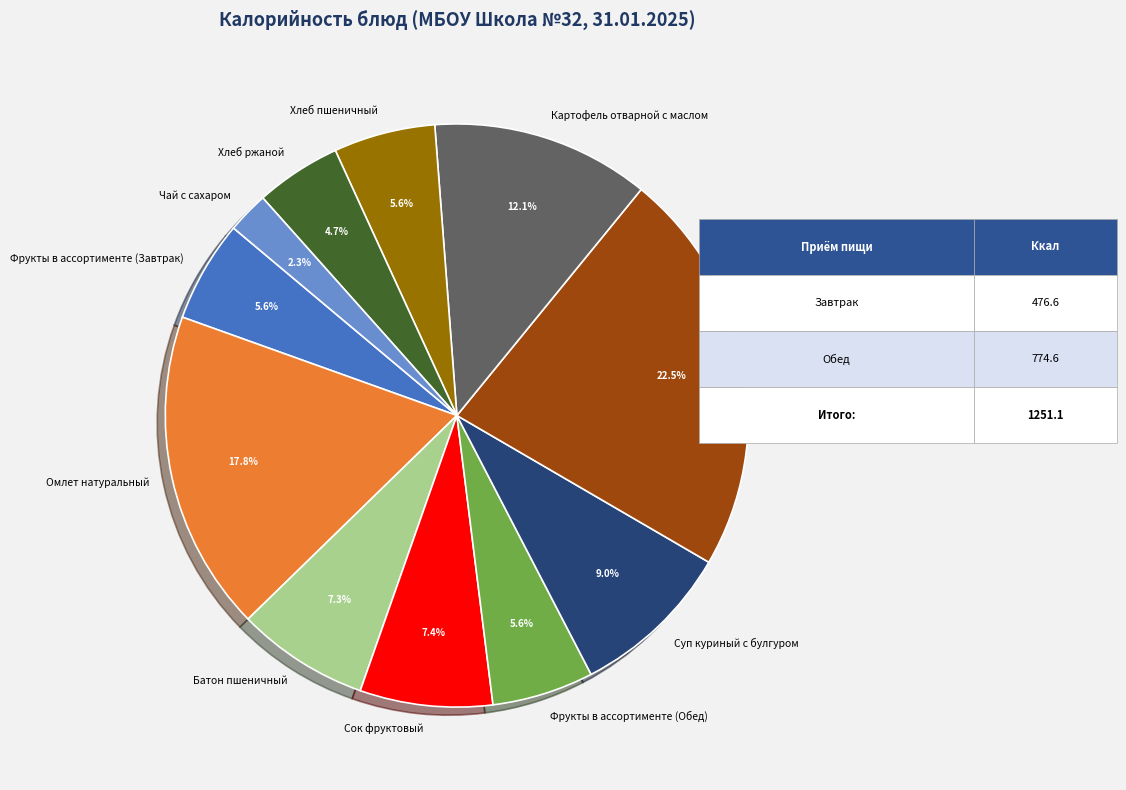

Does Хлеб пшеничный account for over 50% of the chart?

No